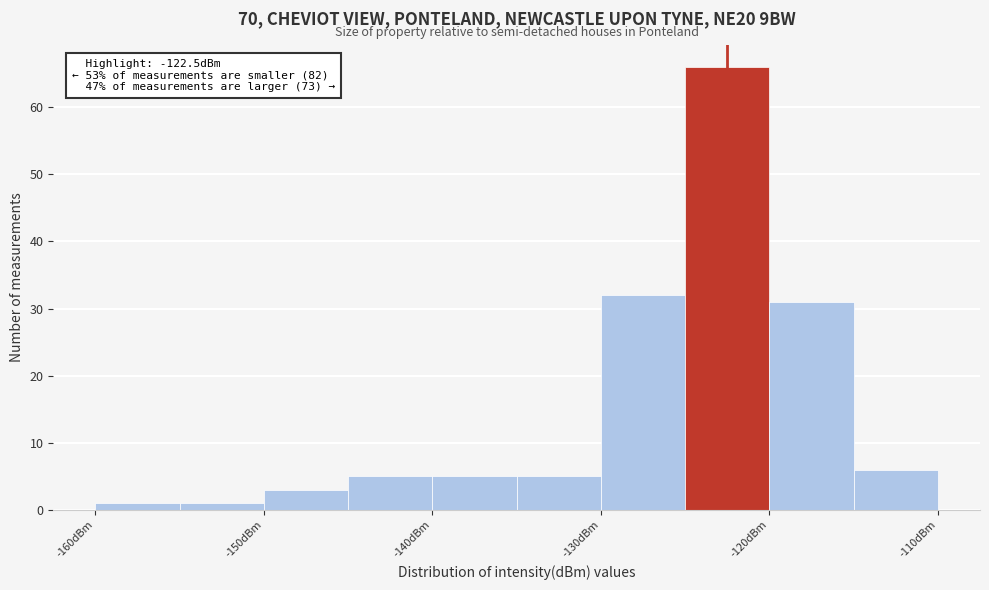

Which range on the x-axis has the tallest bar?

-125 to -120